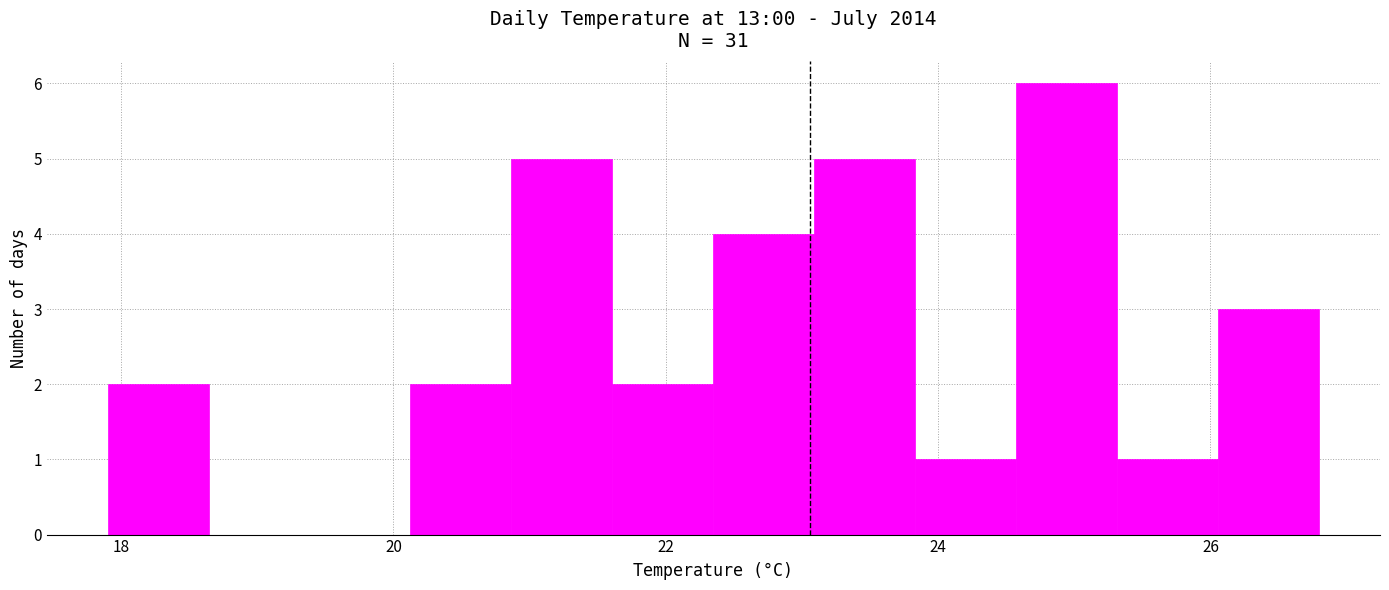

Around what value on the x-axis is the tallest bar? Give the approximate position of its centre, as read against the axis.

25.0